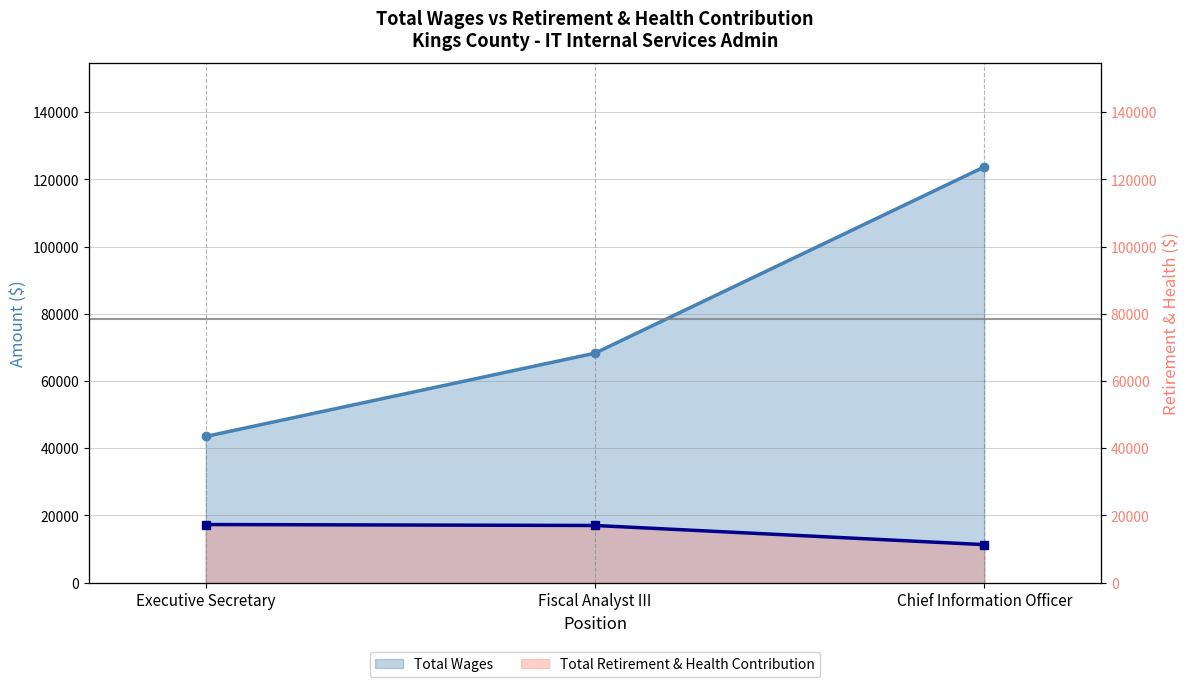

Where does the Total Wages series first go above 68300?

Chief Information Officer